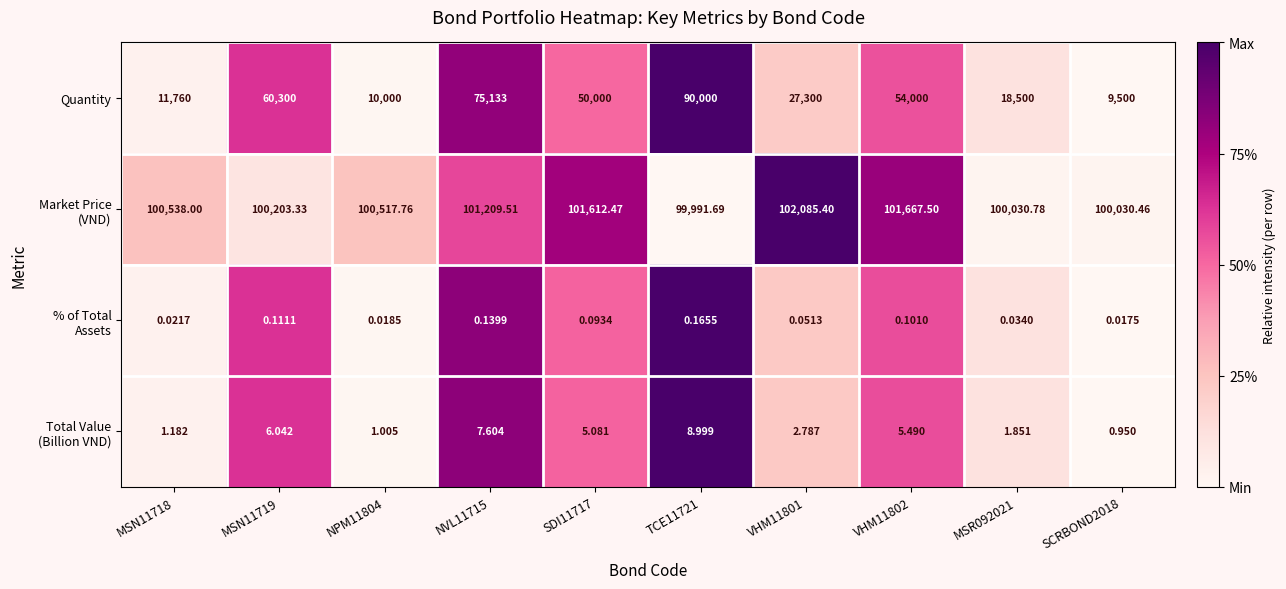

Which series changed the most between NVL11715 and SDI11717?

Quantity